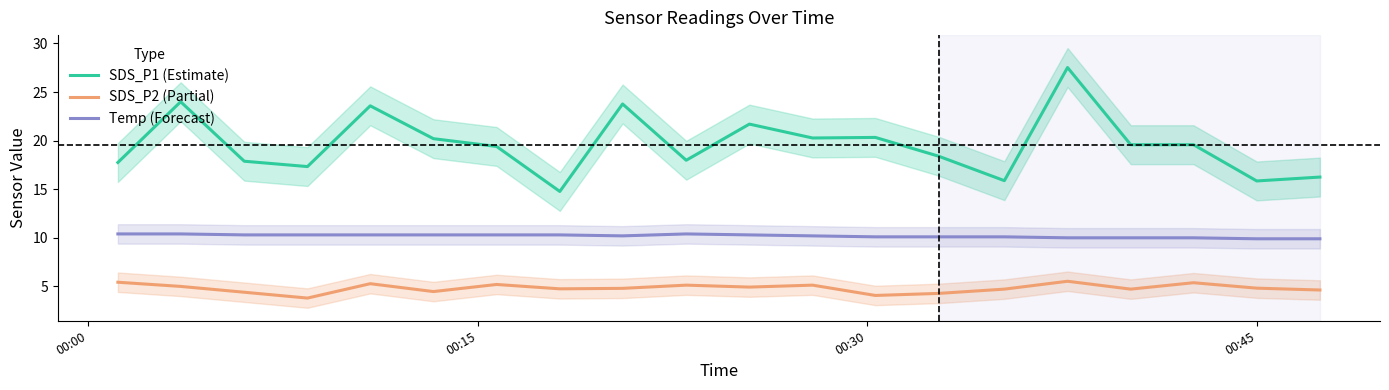

What are all the series names shown in the legend?

SDS_P1 (Estimate), SDS_P2 (Partial), Temp (Forecast)